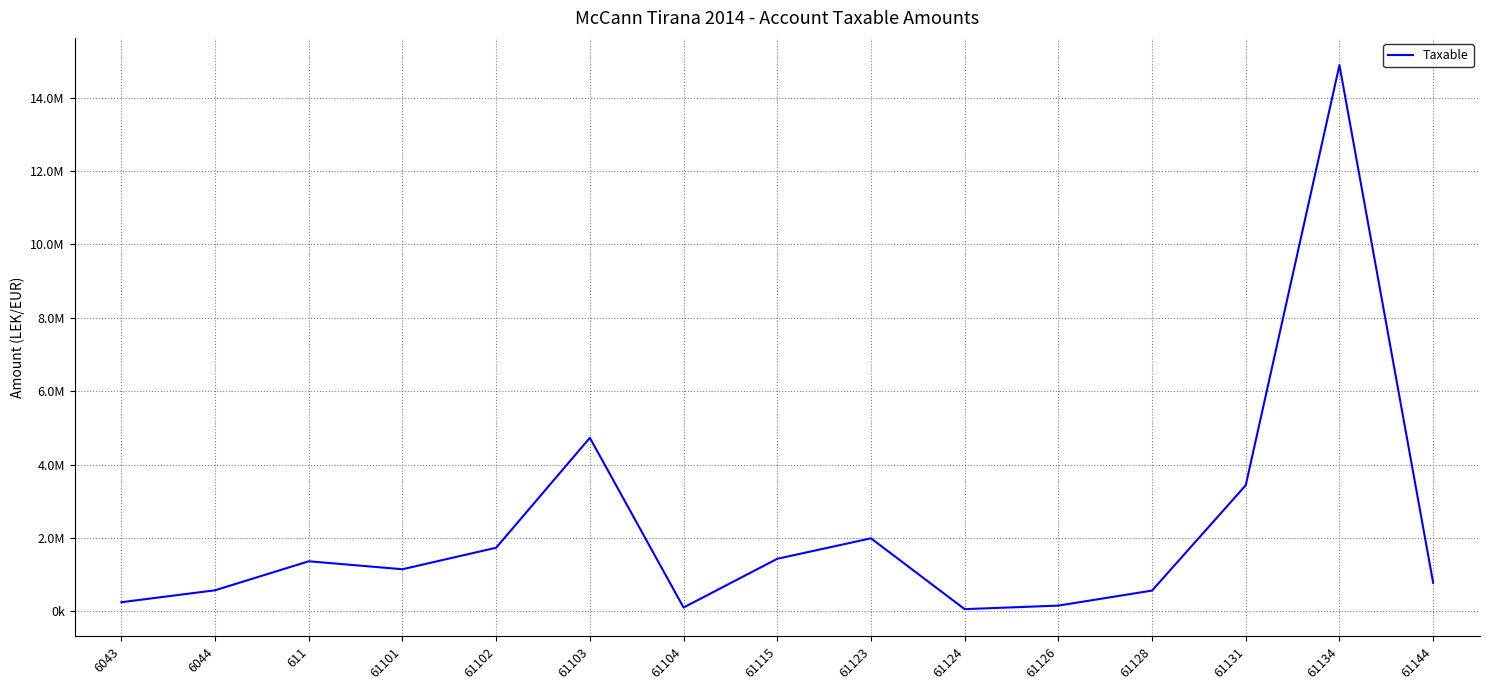

Between 61103 and 61144, which is larger?

61103